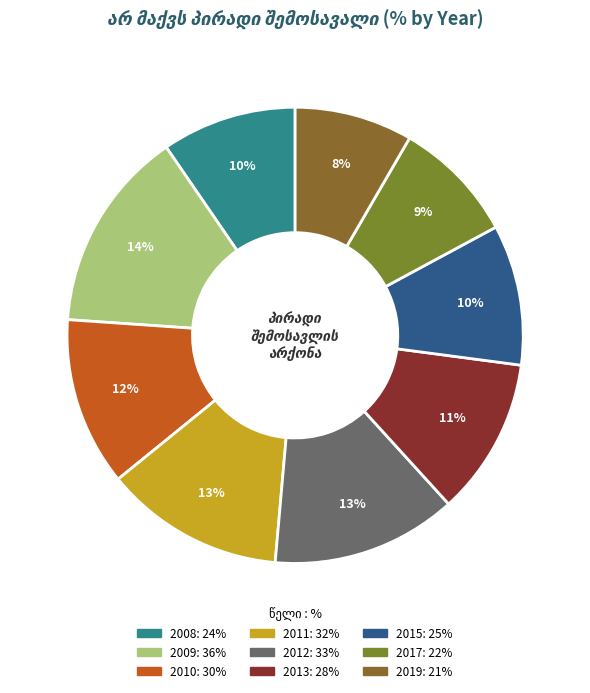

To the nearest percent, what is the difference between the 2011 and 2008 slice percentages?

3%